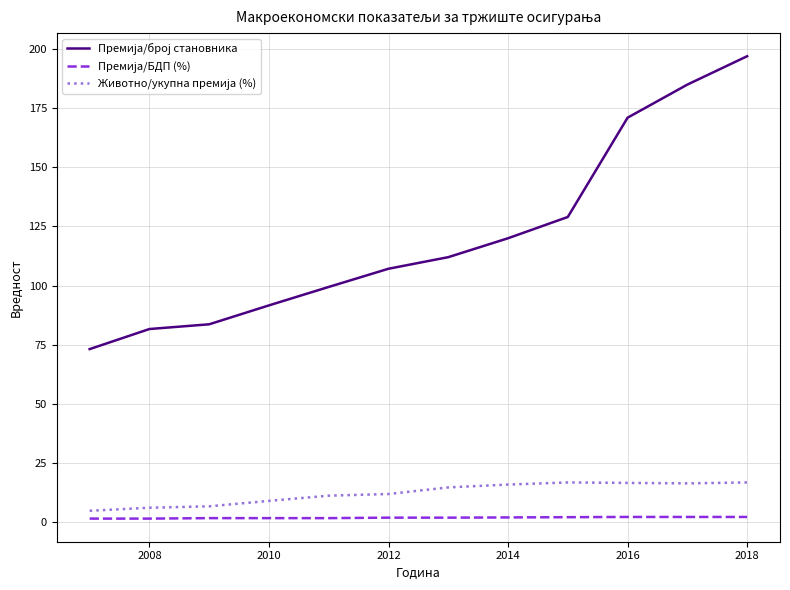

What is the greatest value displayed?

197.0